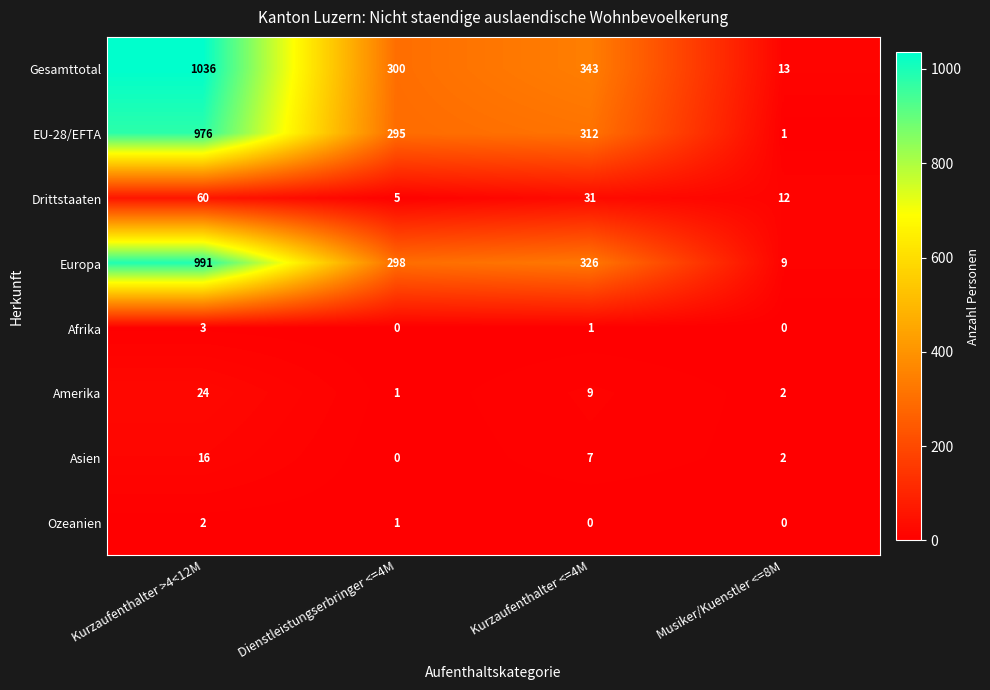

Between Dienstleistungserbringer <=4M and Musiker/Kuenstler <=8M, which series saw the biggest shift?

EU-28/EFTA